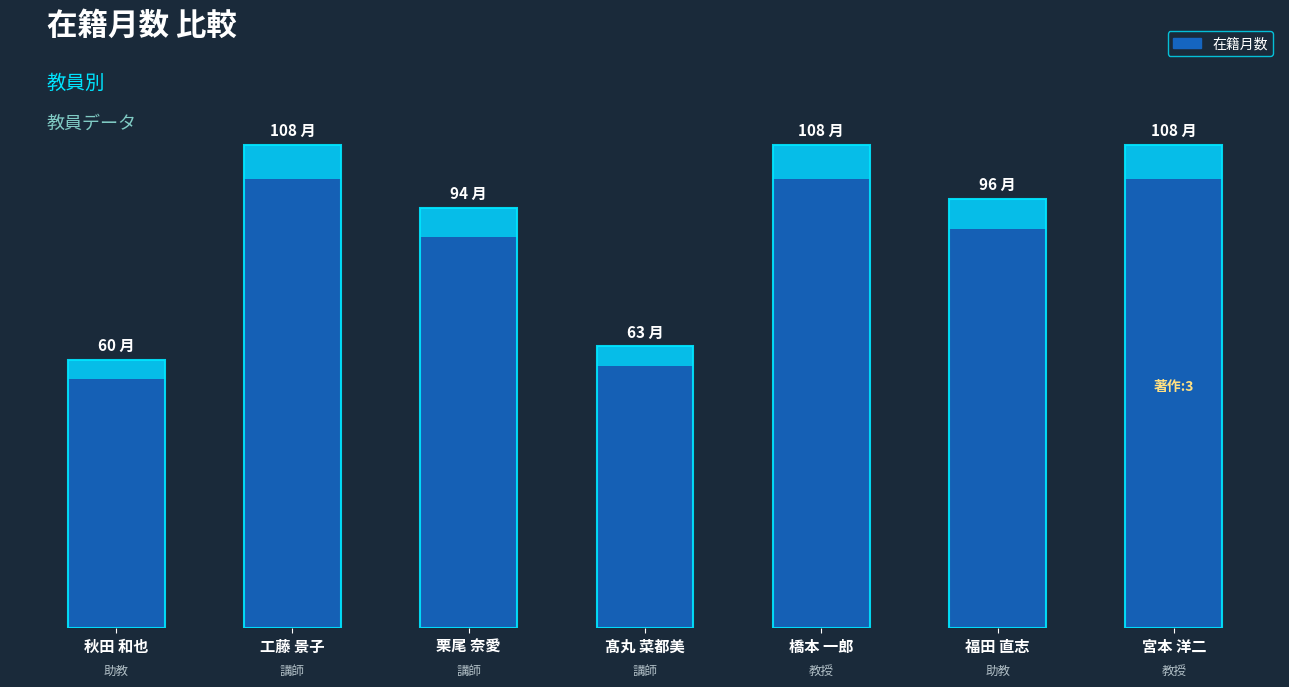

What is the label of the 5th bar from the right?

栗尾 奈愛